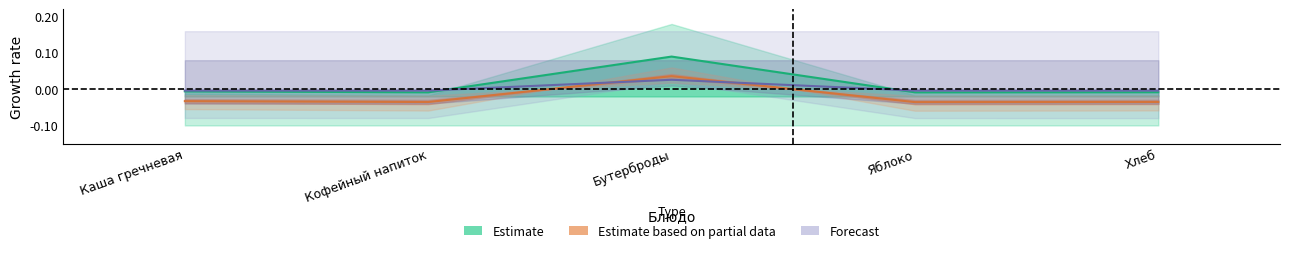

How many lines are shown in the chart?

3